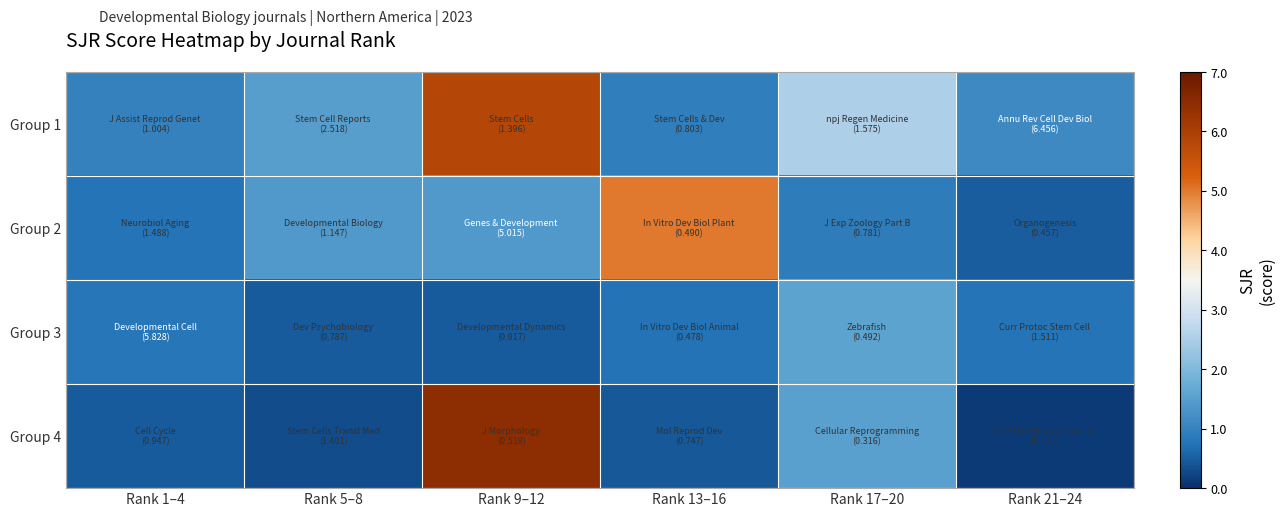

Reading left to right, list all the values displayed in this chart.

Group 1: Rank 1–4=1.0	Rank 5–8=1.5	Rank 9–12=5.8	Rank 13–16=0.9	Rank 17–20=2.5	Rank 21–24=1.1
Group 2: Rank 1–4=0.8	Rank 5–8=1.4	Rank 9–12=1.4	Rank 13–16=5.0	Rank 17–20=0.9	Rank 21–24=0.5
Group 3: Rank 1–4=0.8	Rank 5–8=0.5	Rank 9–12=0.5	Rank 13–16=0.7	Rank 17–20=1.6	Rank 21–24=0.8
Group 4: Rank 1–4=0.5	Rank 5–8=0.3	Rank 9–12=6.5	Rank 13–16=0.5	Rank 17–20=1.5	Rank 21–24=0.1